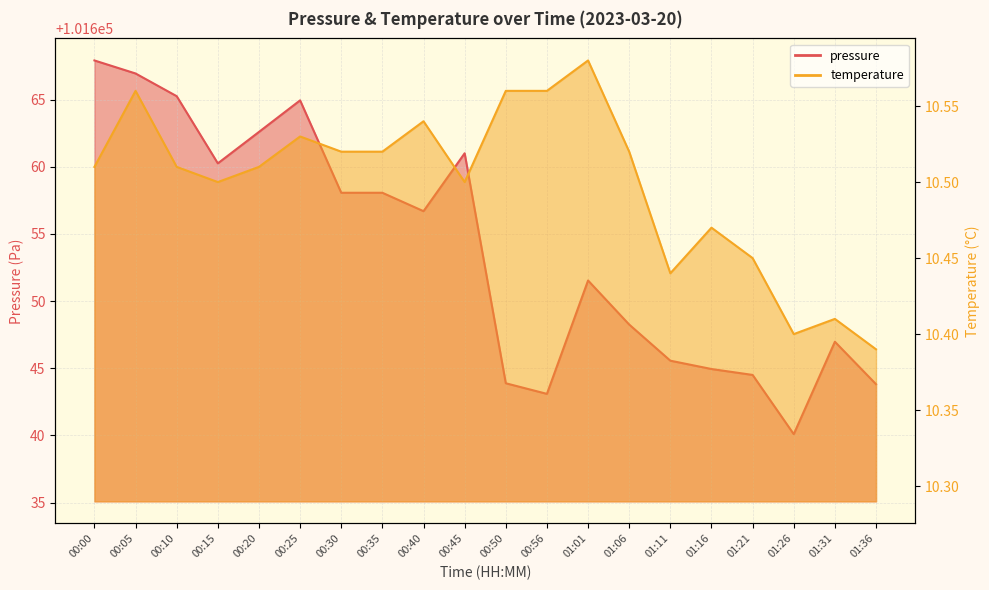

What is the sum of the pressure values at 00:35 and 00:15?

203318.3